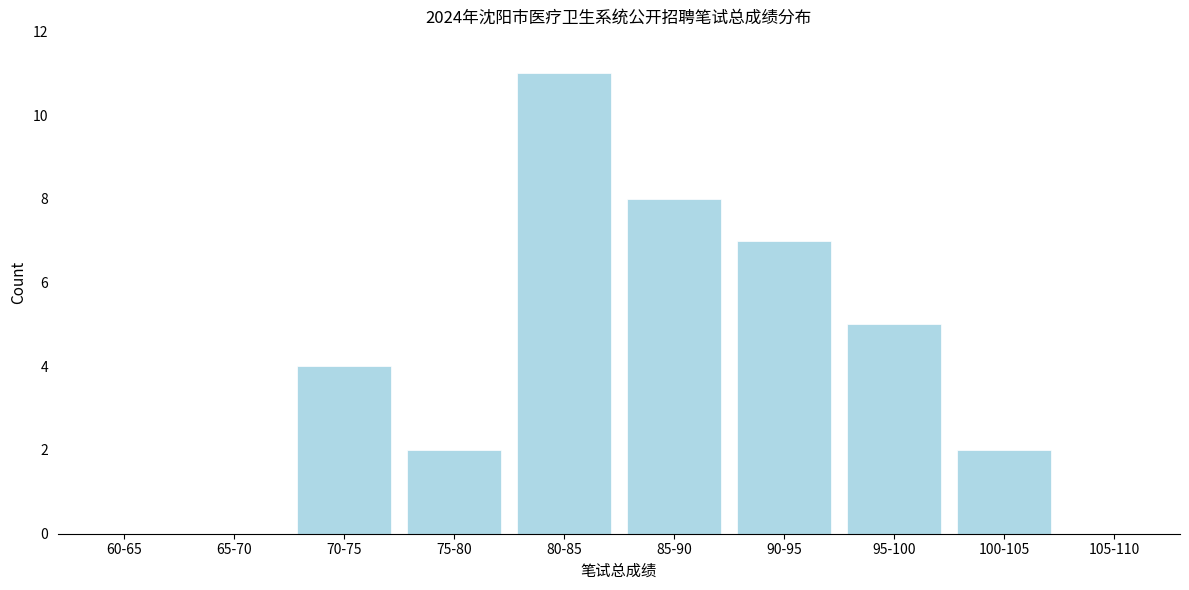

Reading left to right, list all the values displayed in this chart.

60-65=0	65-70=0	70-75=4	75-80=2	80-85=11	85-90=8	90-95=7	95-100=5	100-105=2	105-110=0